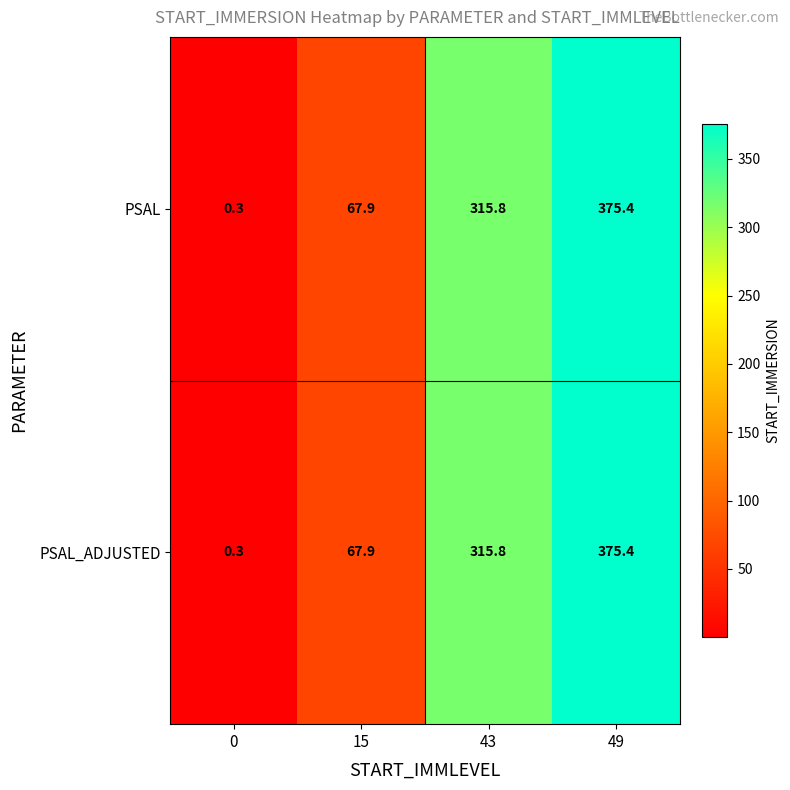

Rank the categories by PSAL value from lowest to highest.

0, 15, 43, 49